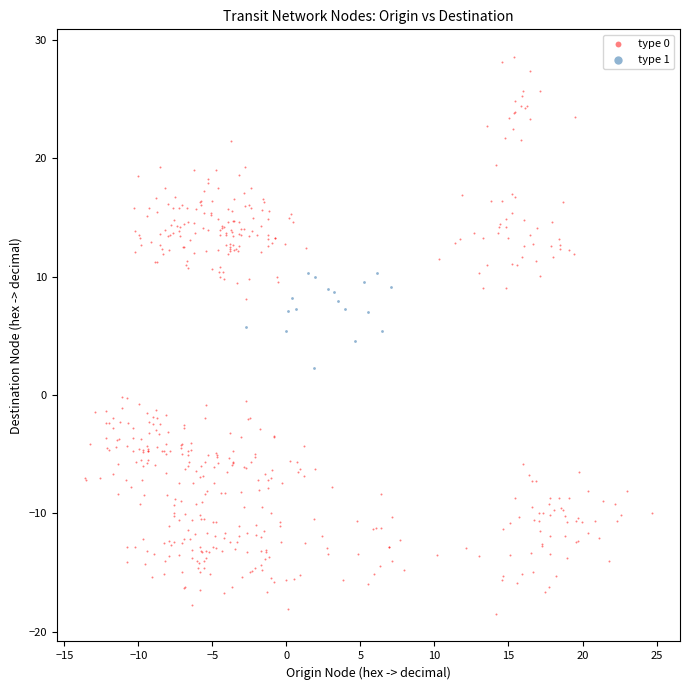

Which series reaches the maximum Y coordinate?

type 0